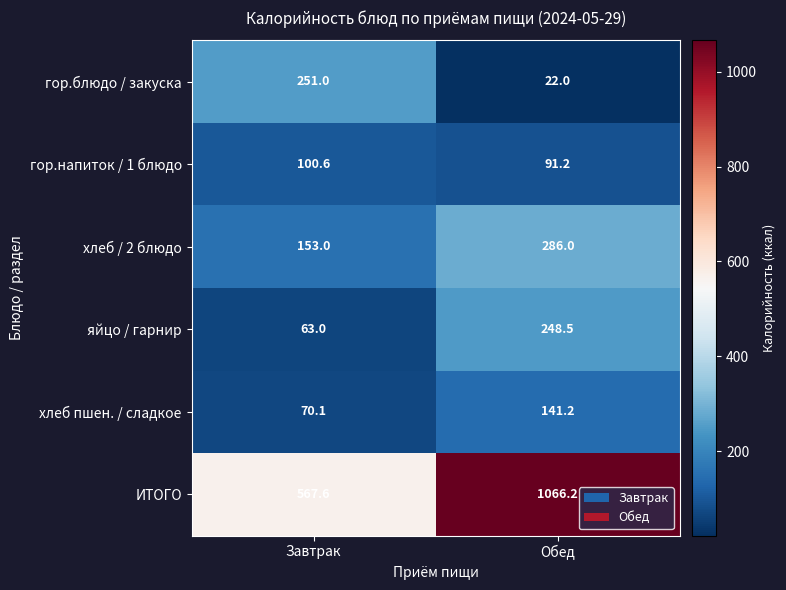

What is the difference between the maximum and minimum values in the хлеб пшен. / сладкое series?

71.1